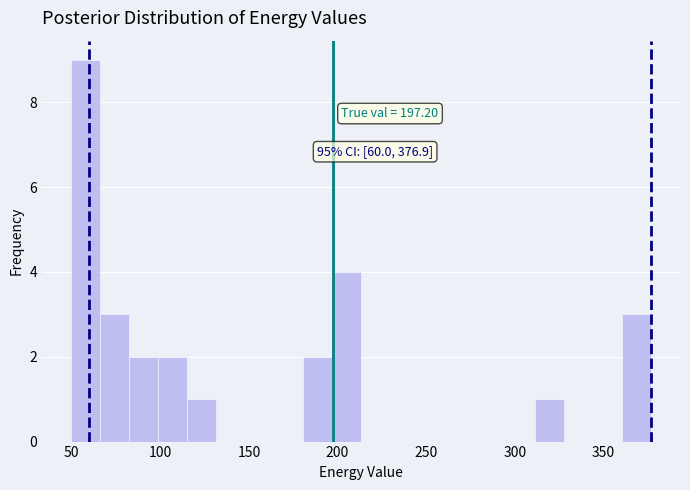

Read against the x-axis, roughly where is the centre of the tallest bar?

60